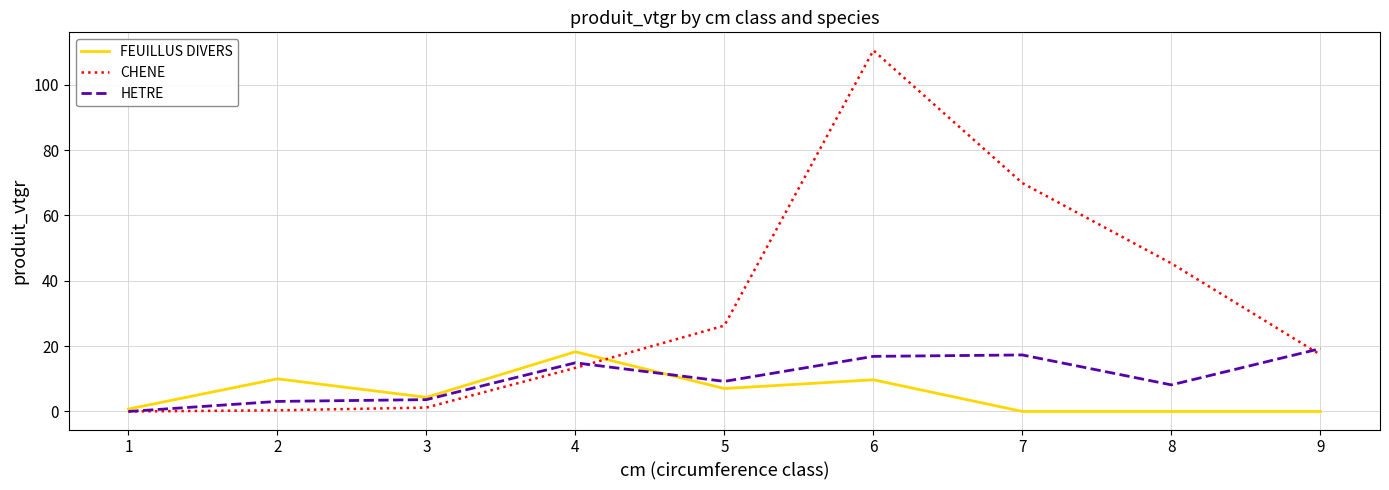

True or false: HETRE and FEUILLUS DIVERS cross at least once.

True